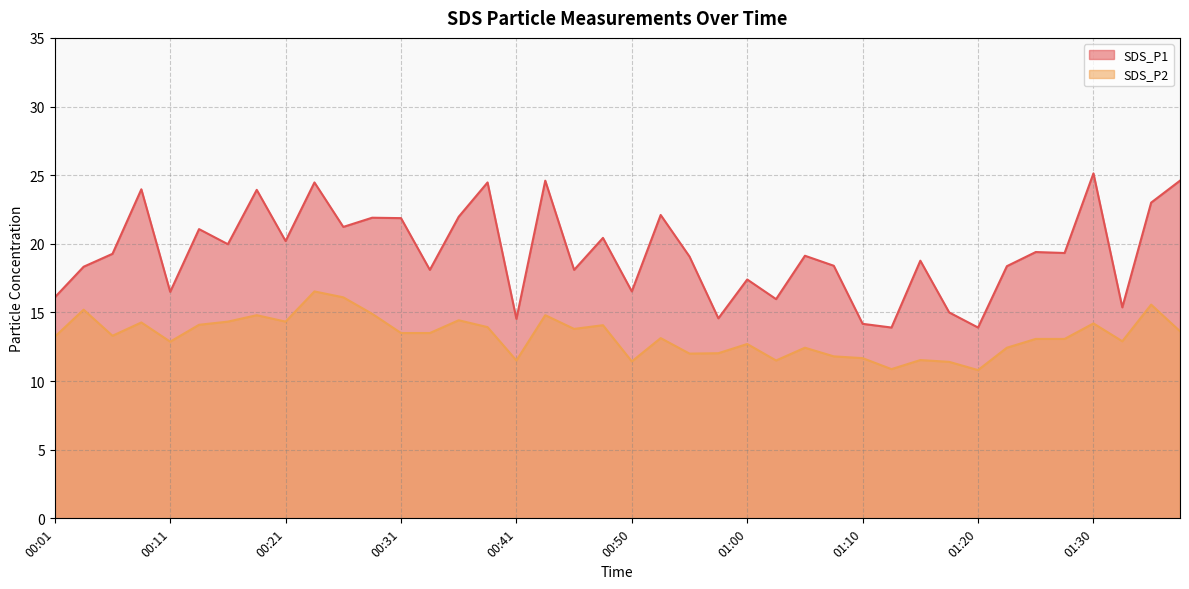

What is the value of the SDS_P1 line point at the 23rd from the left?

19.1